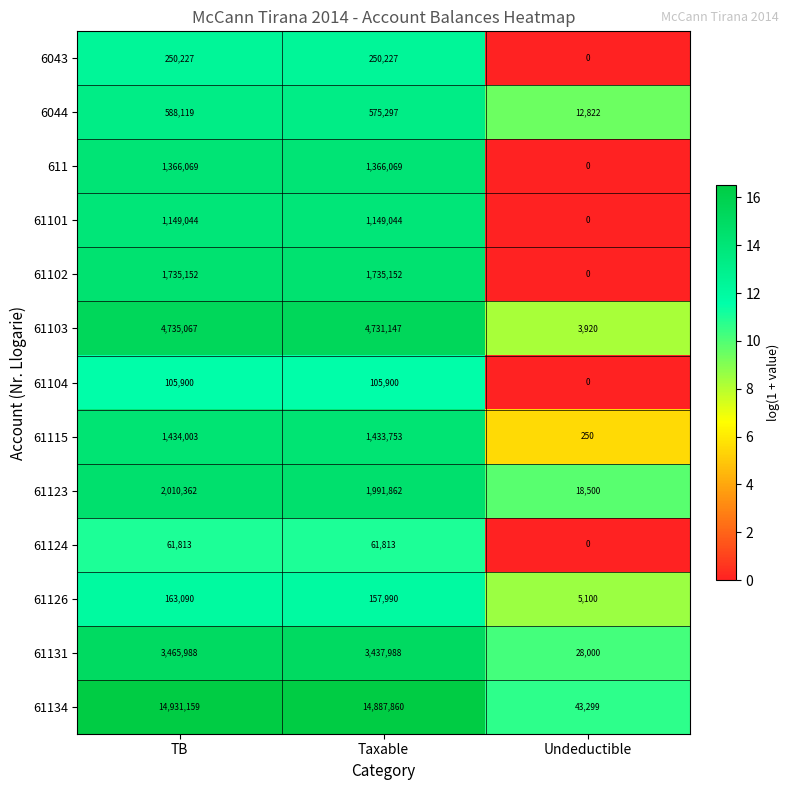

Which series has the largest total across all categories?

61134